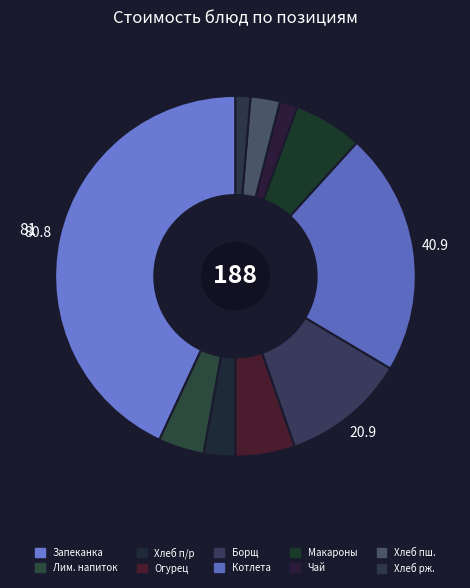

Count the number of slices in the pie.

10